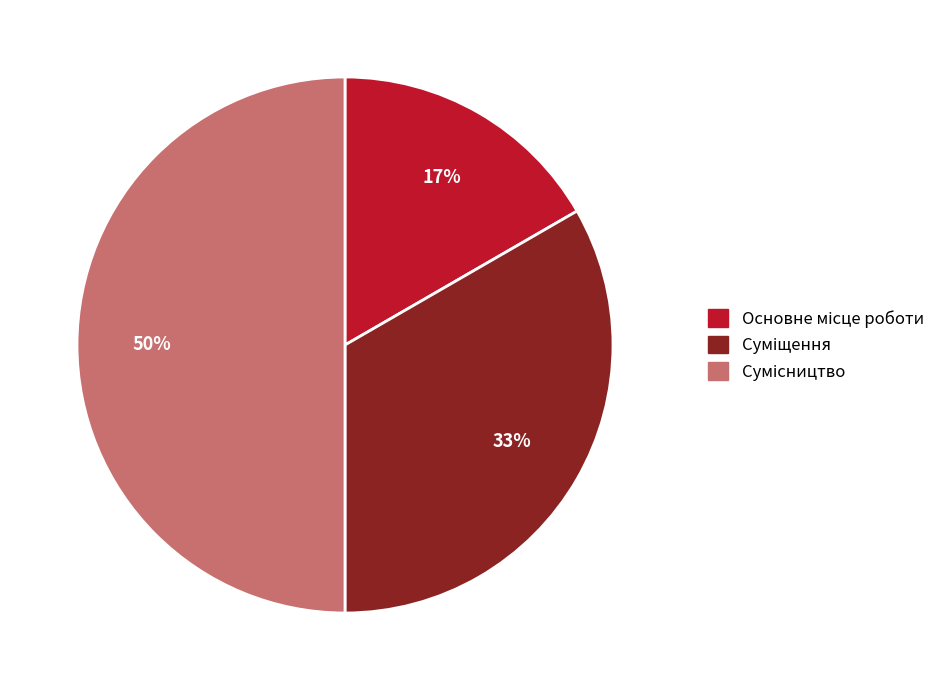

How many slices are in this pie chart?

3